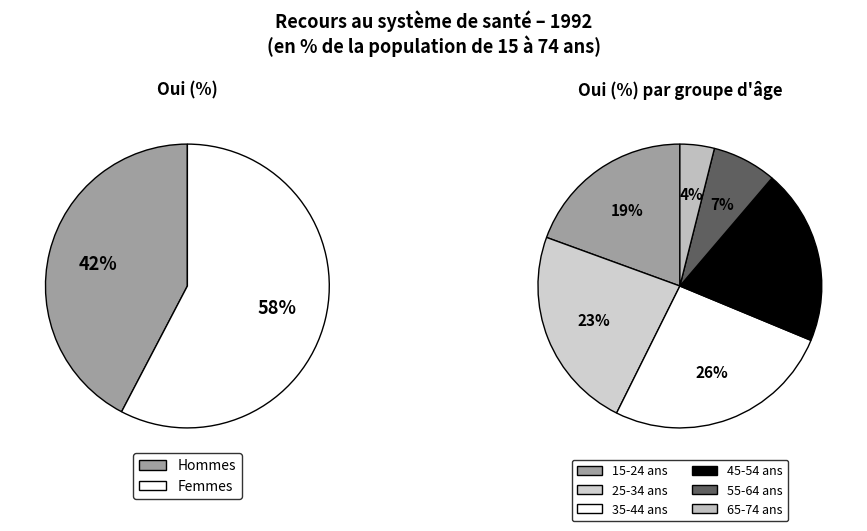

Does 65-74 ans represent more than half of the total?

No